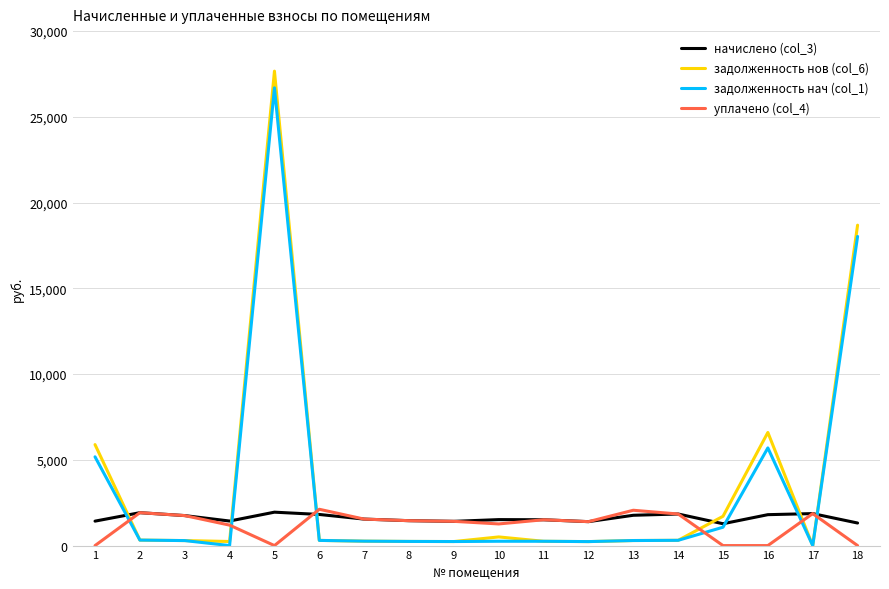

Which series has the largest range (max minus min)?

задолженность нов (col_6)